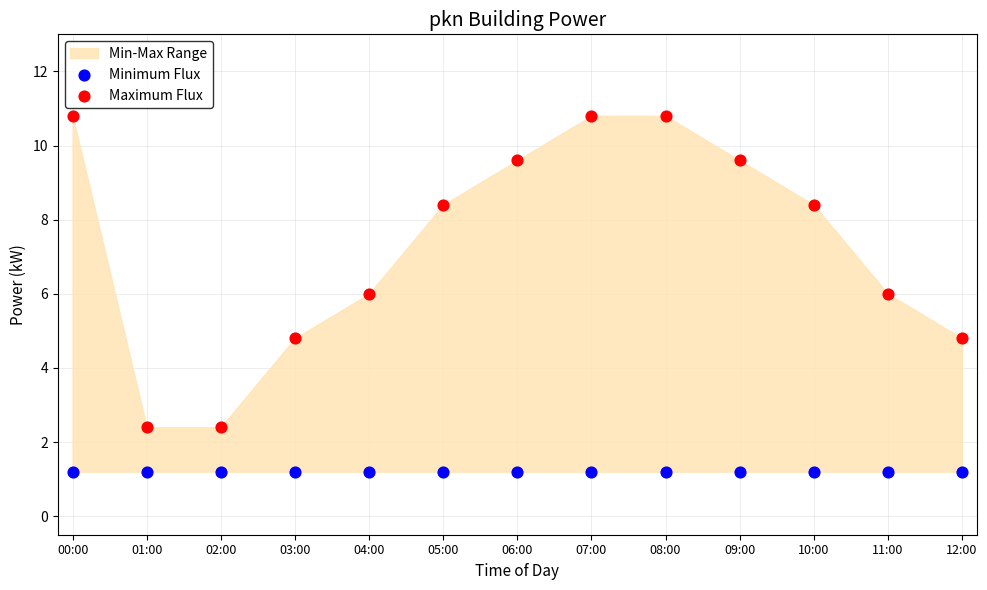

Which series contains the highest Y value?

Maximum Flux